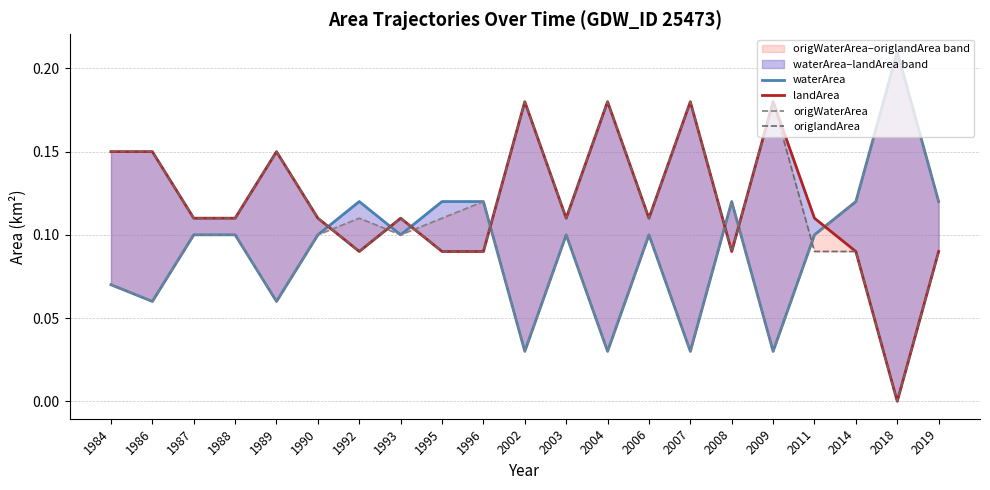

Reading left to right, extract all data points from this chart.

waterArea: 1984=0.1	1986=0.1	1987=0.1	1988=0.1	1989=0.1	1990=0.1	1992=0.1	1993=0.1	1995=0.1	1996=0.1	2002=0.0	2003=0.1	2004=0.0	2006=0.1	2007=0.0	2008=0.1	2009=0.0	2011=0.1	2014=0.1	2018=0.2	2019=0.1
landArea: 1984=0.1	1986=0.1	1987=0.1	1988=0.1	1989=0.1	1990=0.1	1992=0.1	1993=0.1	1995=0.1	1996=0.1	2002=0.2	2003=0.1	2004=0.2	2006=0.1	2007=0.2	2008=0.1	2009=0.2	2011=0.1	2014=0.1	2018=0.0	2019=0.1
origWaterArea: 1984=0.1	1986=0.1	1987=0.1	1988=0.1	1989=0.1	1990=0.1	1992=0.1	1993=0.1	1995=0.1	1996=0.1	2002=0.0	2003=0.1	2004=0.0	2006=0.1	2007=0.0	2008=0.1	2009=0.0	2011=0.1	2014=0.1	2018=0.2	2019=0.1
origlandArea: 1984=0.1	1986=0.1	1987=0.1	1988=0.1	1989=0.1	1990=0.1	1992=0.1	1993=0.1	1995=0.1	1996=0.1	2002=0.2	2003=0.1	2004=0.2	2006=0.1	2007=0.2	2008=0.1	2009=0.2	2011=0.1	2014=0.1	2018=0.0	2019=0.1